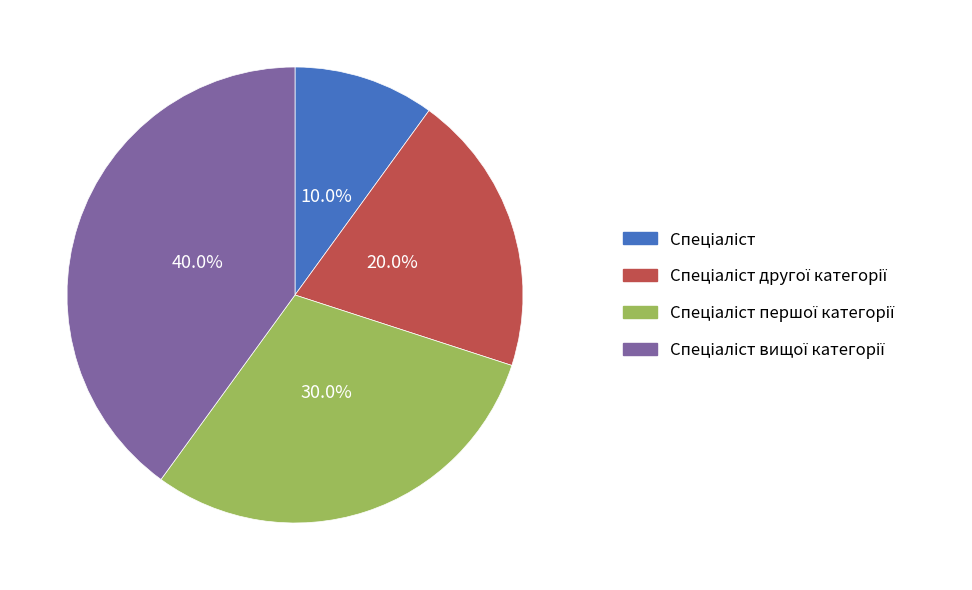

Does any single category account for the majority?

No